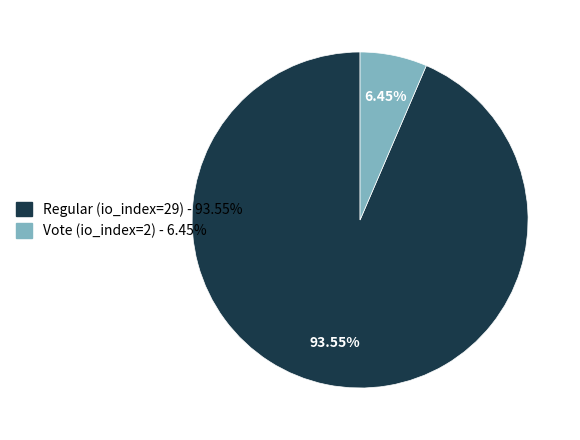

What percentage is NOT represented by Regular (io_index=29)?

6.5%